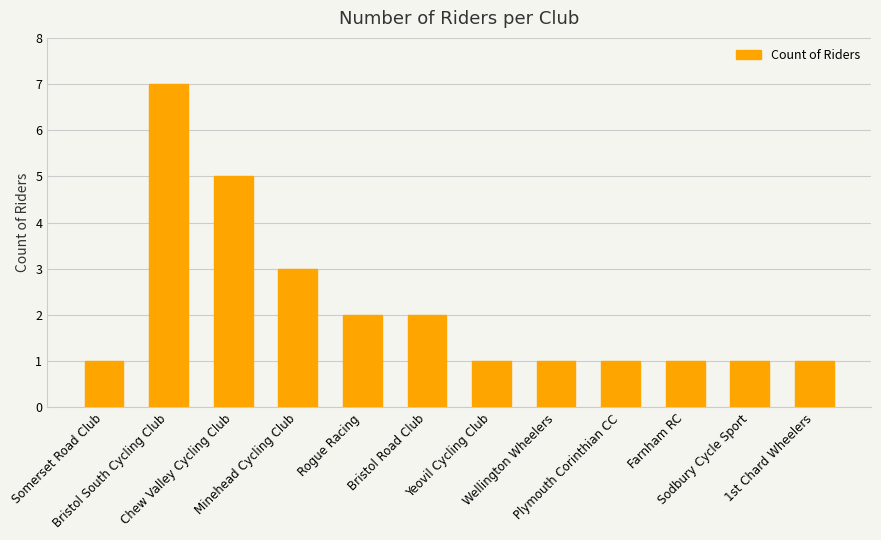

How many distinct data groups are displayed?

1